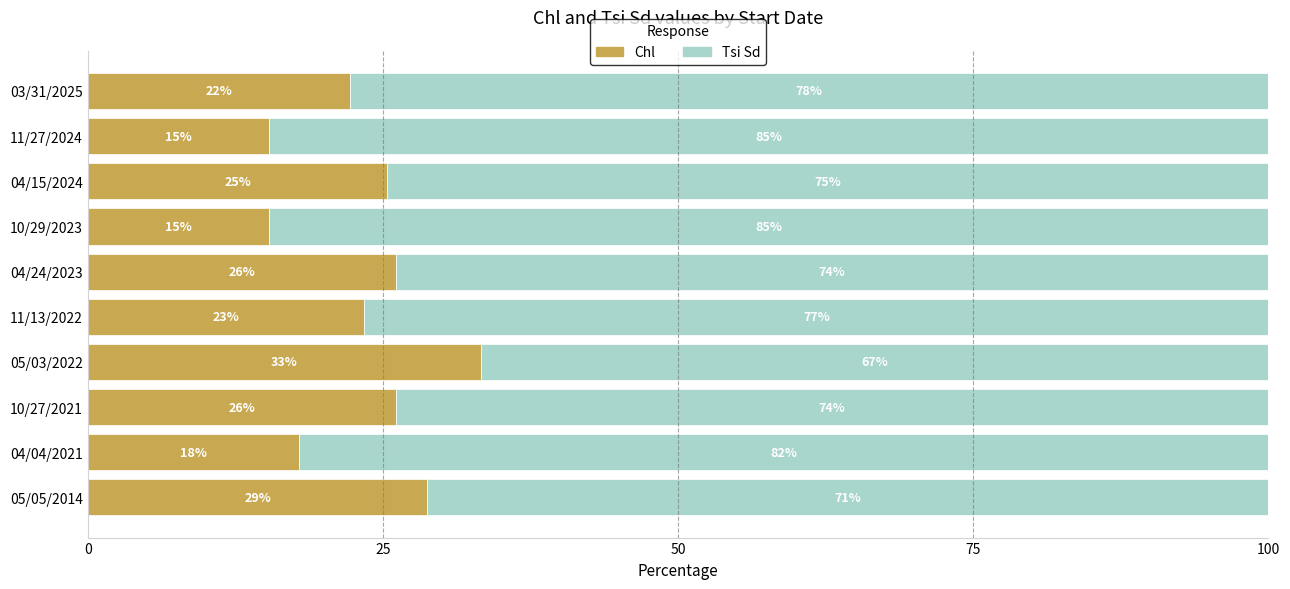

How many distinct data groups are displayed?

2